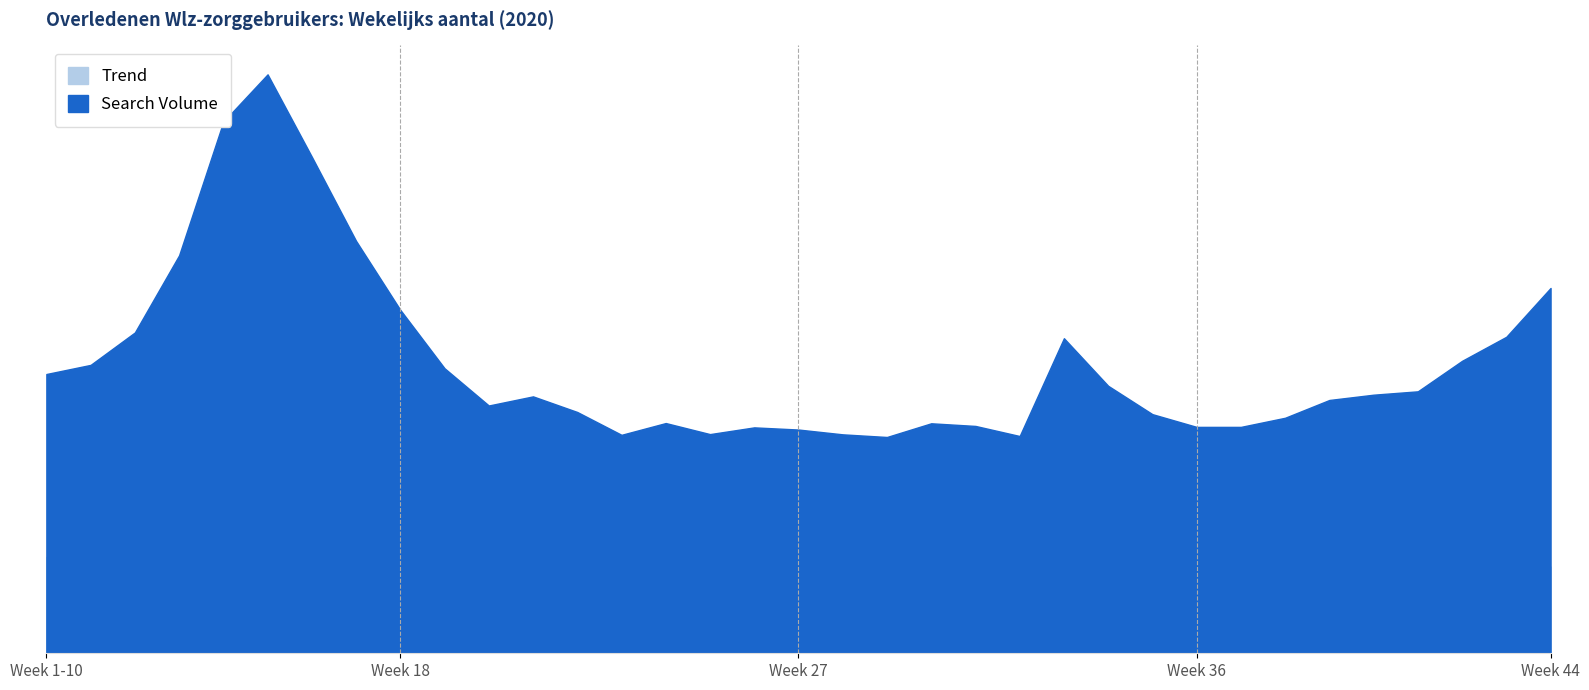

Which category has the lowest value across all series?

Week 23